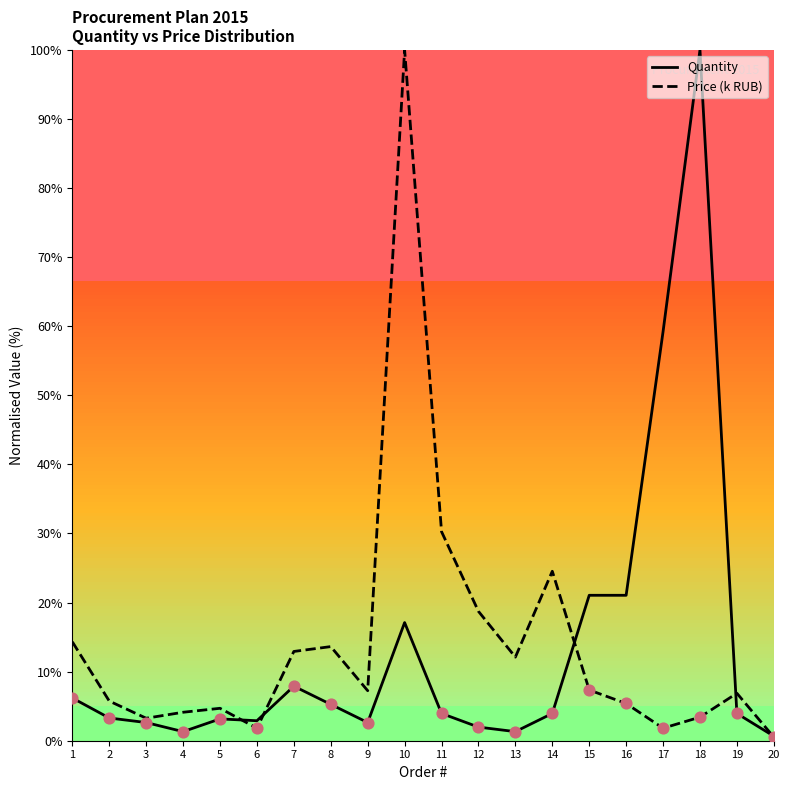

At how many categories does at least one series exceed 77?

2